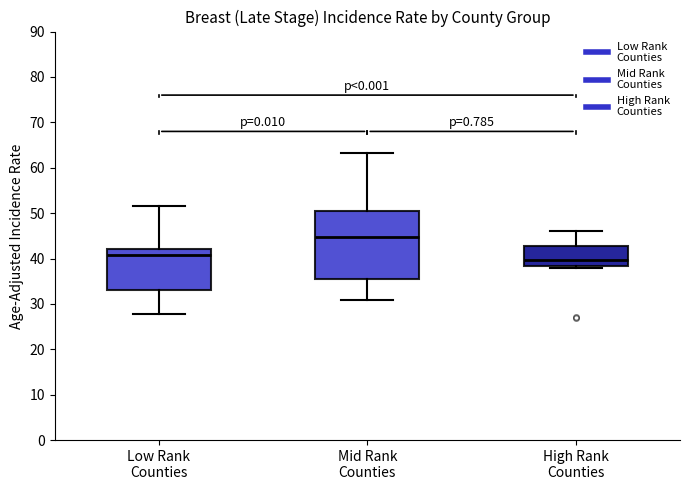

Reading left to right, transcribe this box plot: for each box, give where its median line is, the range the box spans, and where its two whiskers end, as read against the y-axis. The values are not printed on the chart, so give them approximately, as read against the axis.

Low Rank Counties: median 41, box 33 to 42, whiskers 28 to 52
Mid Rank Counties: median 45, box 35 to 51, whiskers 31 to 63
High Rank Counties: median 40, box 38 to 43, whiskers 38 (just below the box's lower edge) to 46